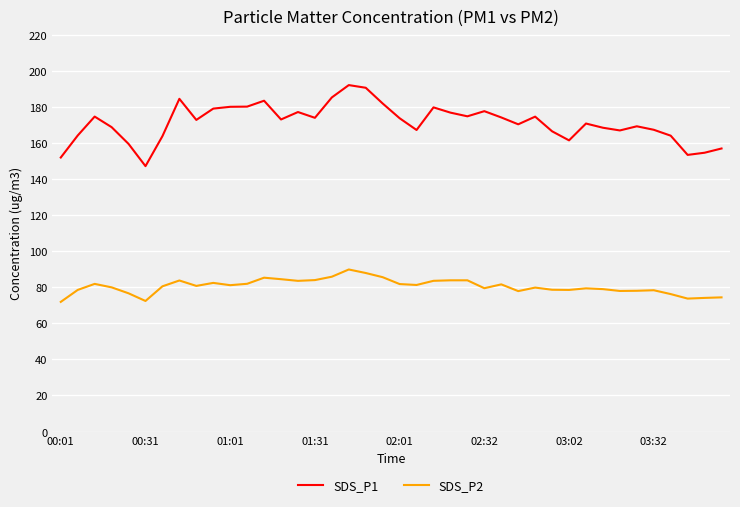

Rank the series by their average value, from lowest to highest.

SDS_P2, SDS_P1